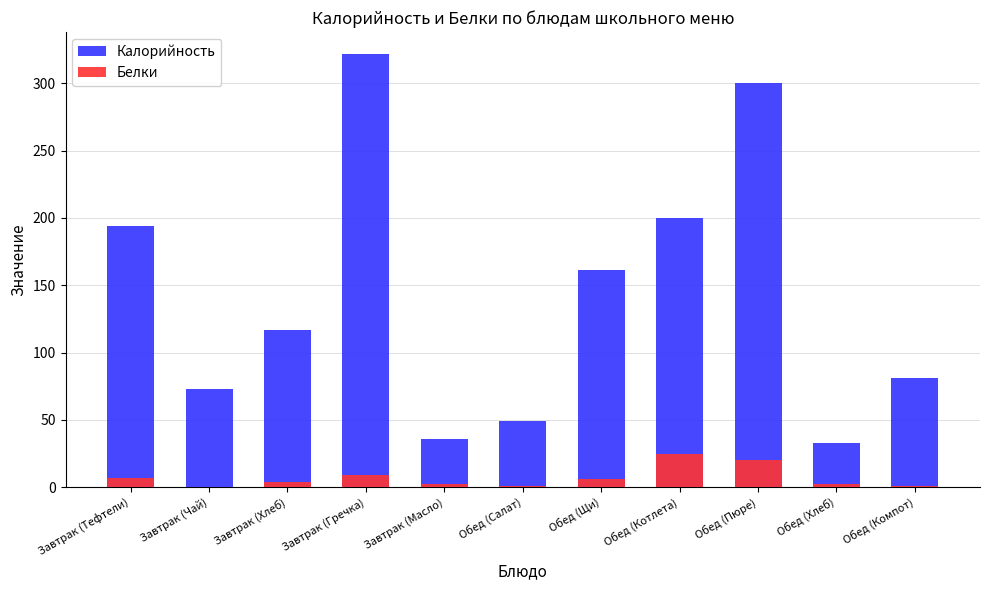

Rank the series at Обед (Компот) from lowest to highest value.

Белки, Калорийность